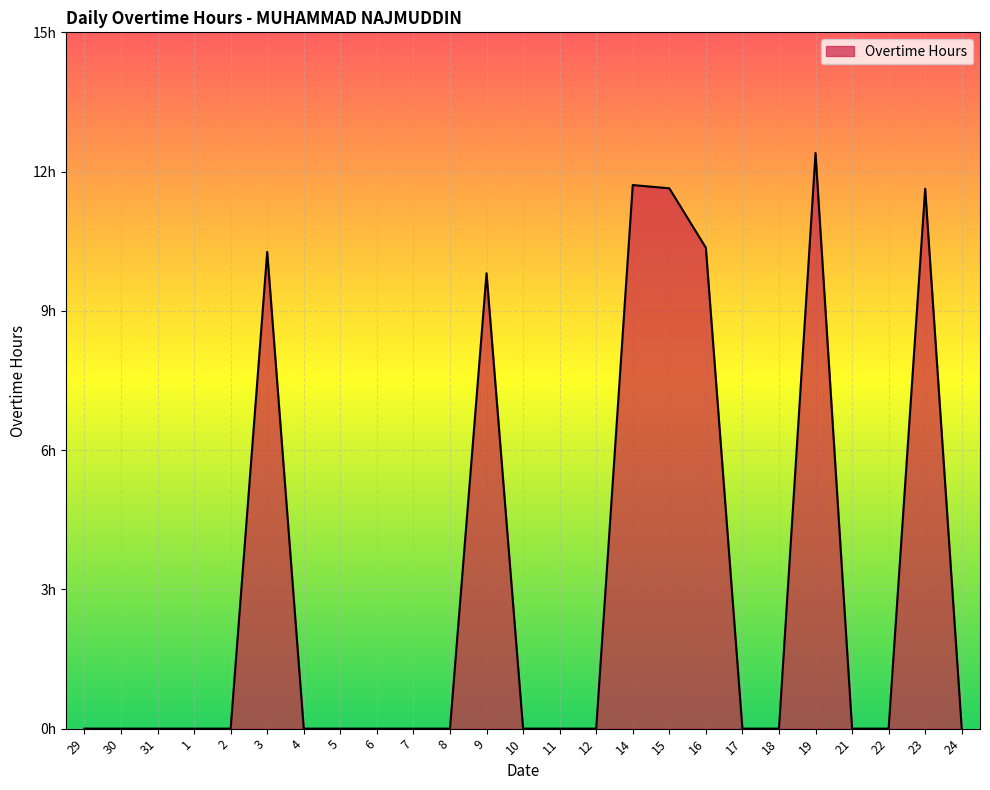

At which category does the chart reach its peak across all series?

19